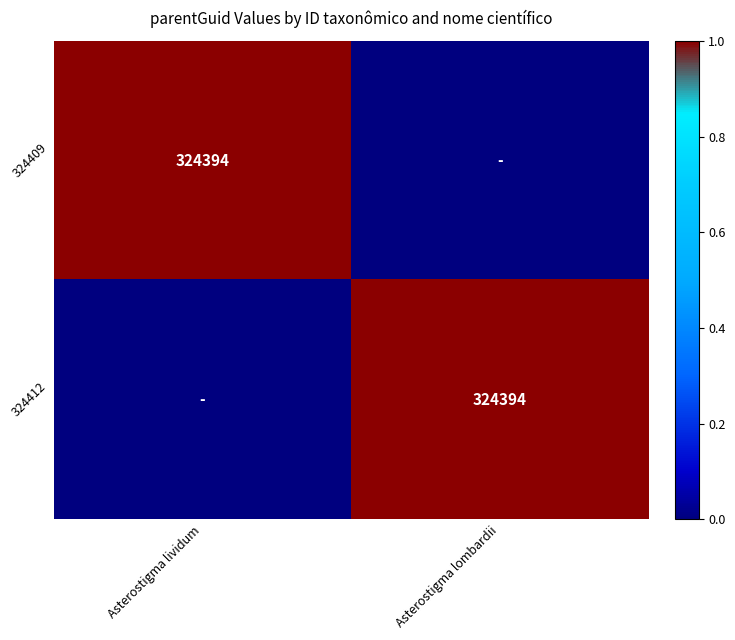

Is it true that 324409 equals 195077 at Asterostigma lividum?

False